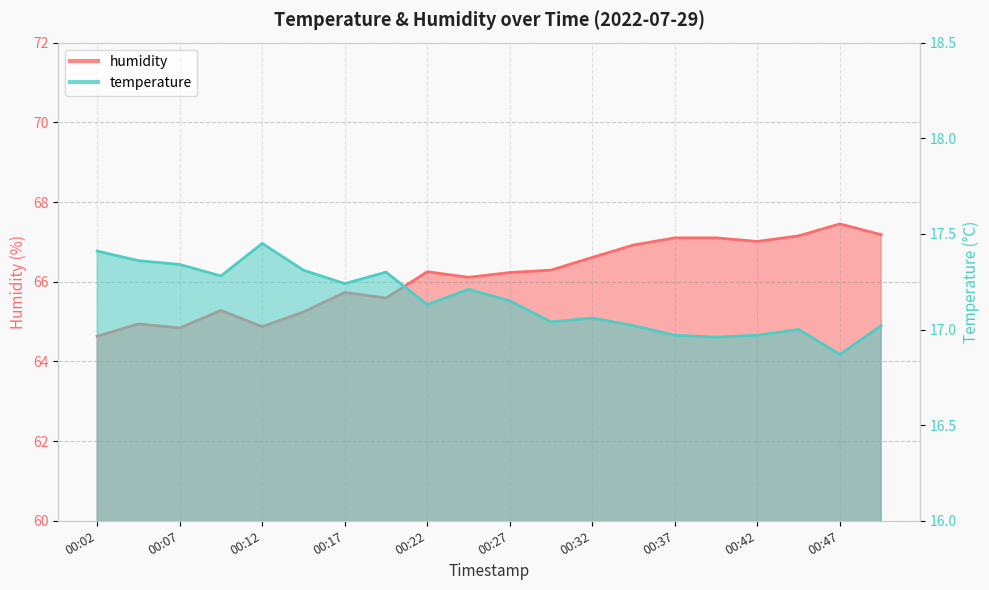

Is it true that temperature equals 29.4 at 00:39?

False